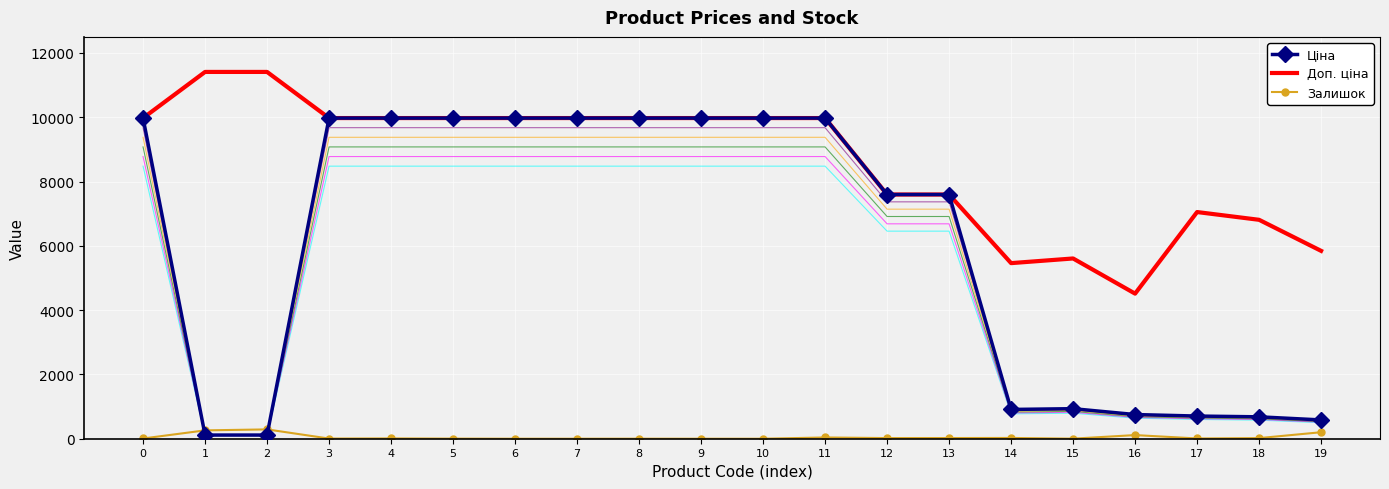

At which label is Доп. ціна closest to 7961?

12